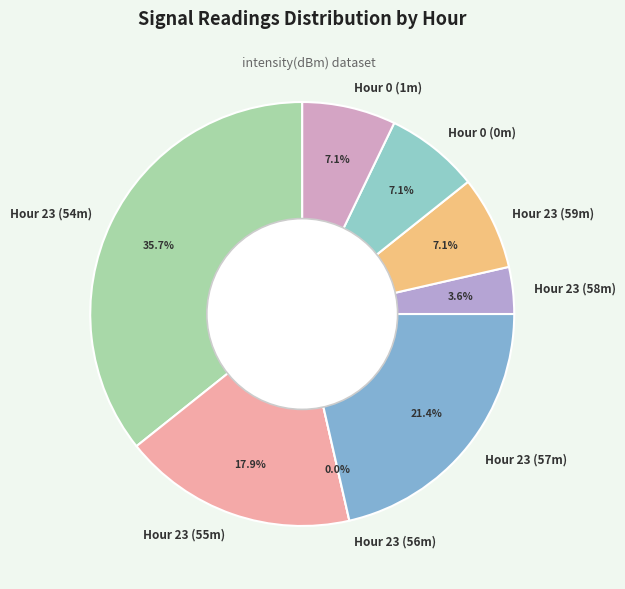

Is 23:54 the majority of the pie?

No